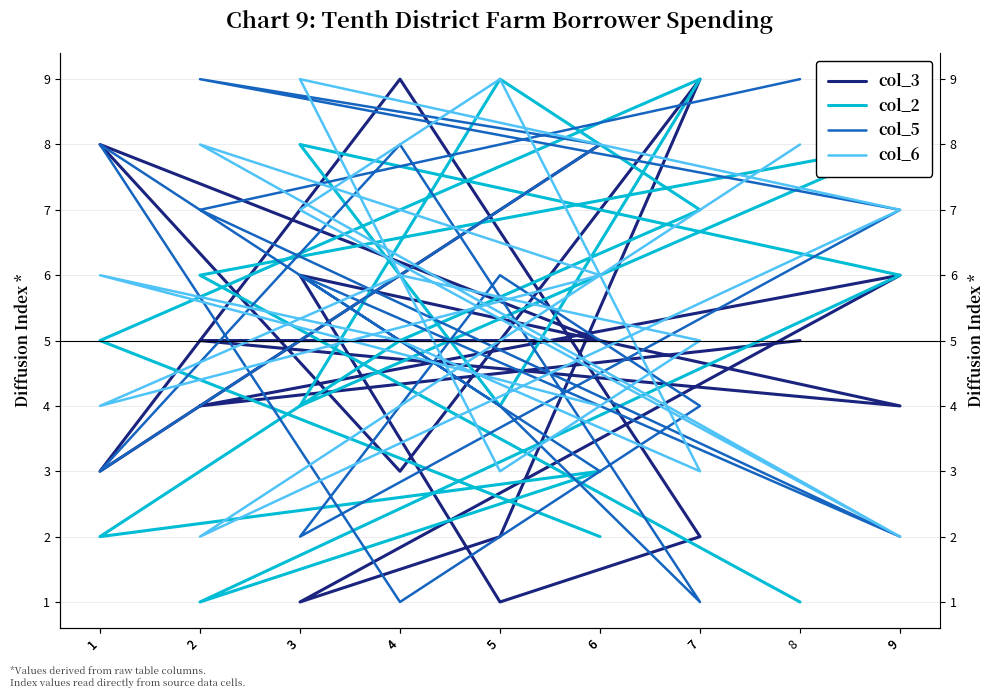

List the series in order of their peak value, highest first.

col_3, col_2, col_5, col_6